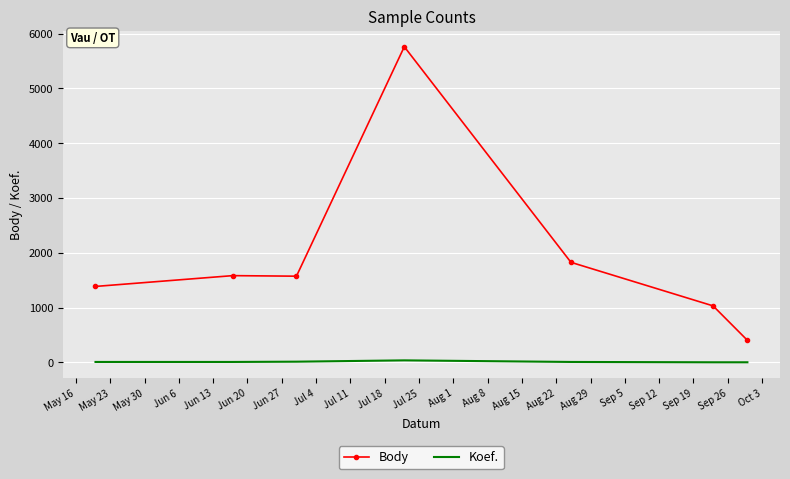

Rank the series by their maximum value, from lowest to highest.

Koef., Body